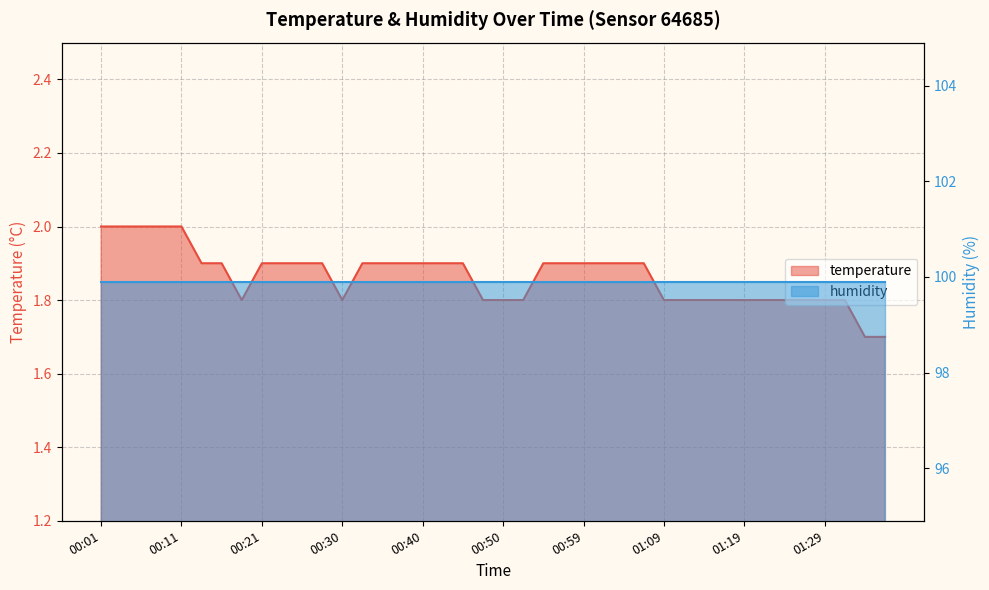

True or false: the data has more than 1 interior local peaks.

False